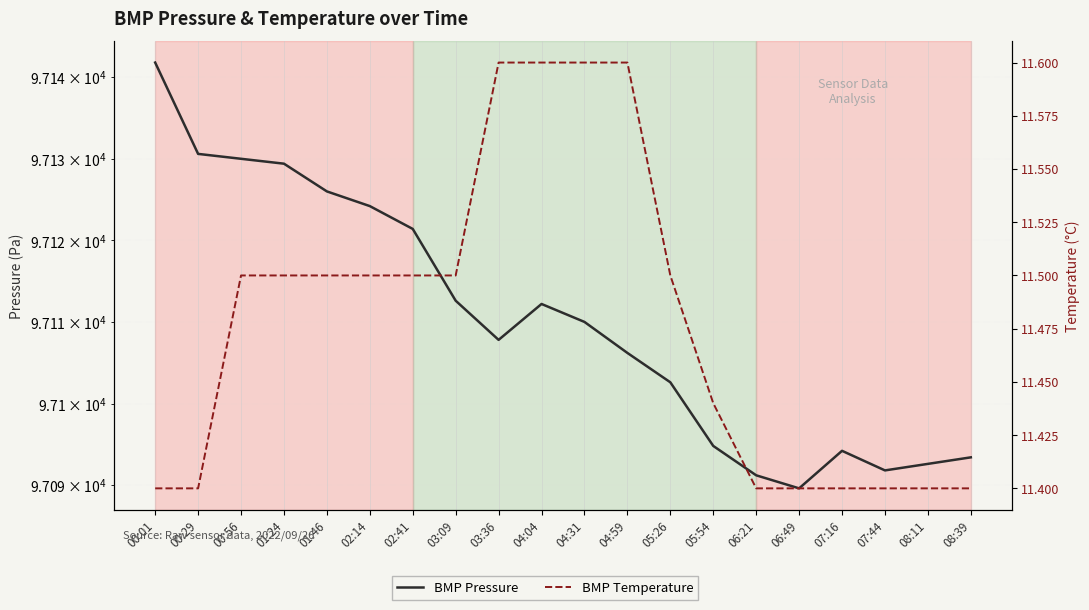

True or false: BMP Temperature and BMP Pressure intersect in this chart.

False